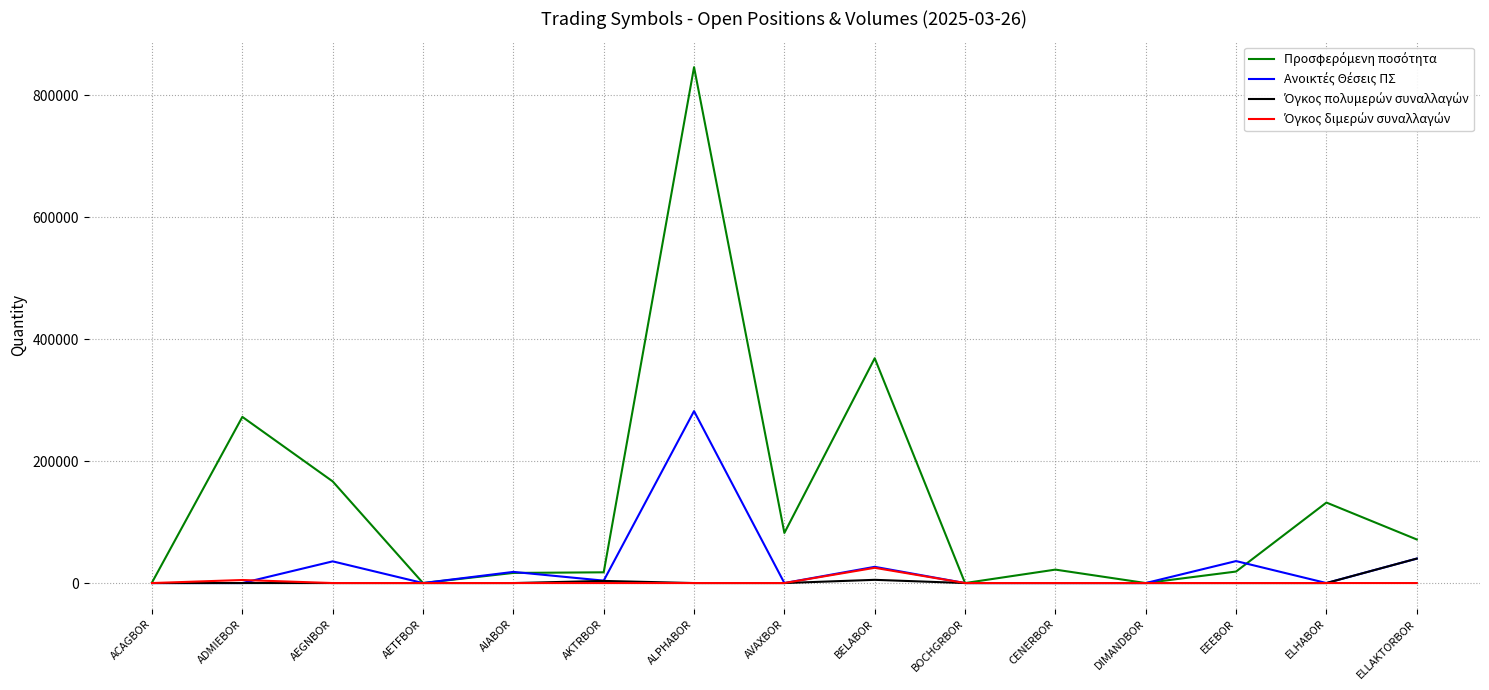

Which category has the highest value across all series?

ALPHABOR